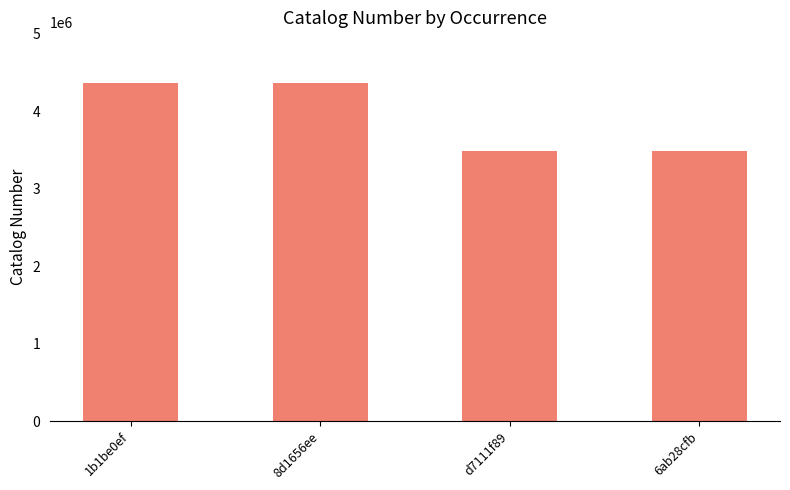

Are the bars grouped side by side (vs. stacked)?

No